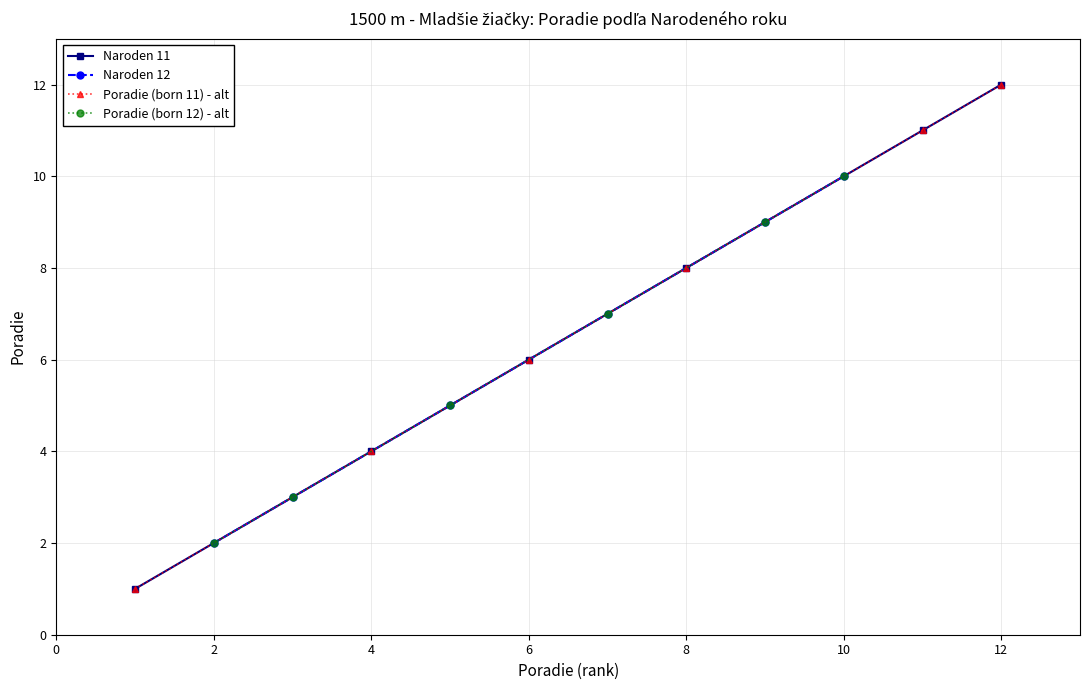

What is the average value of the Naroden 12 series?

6